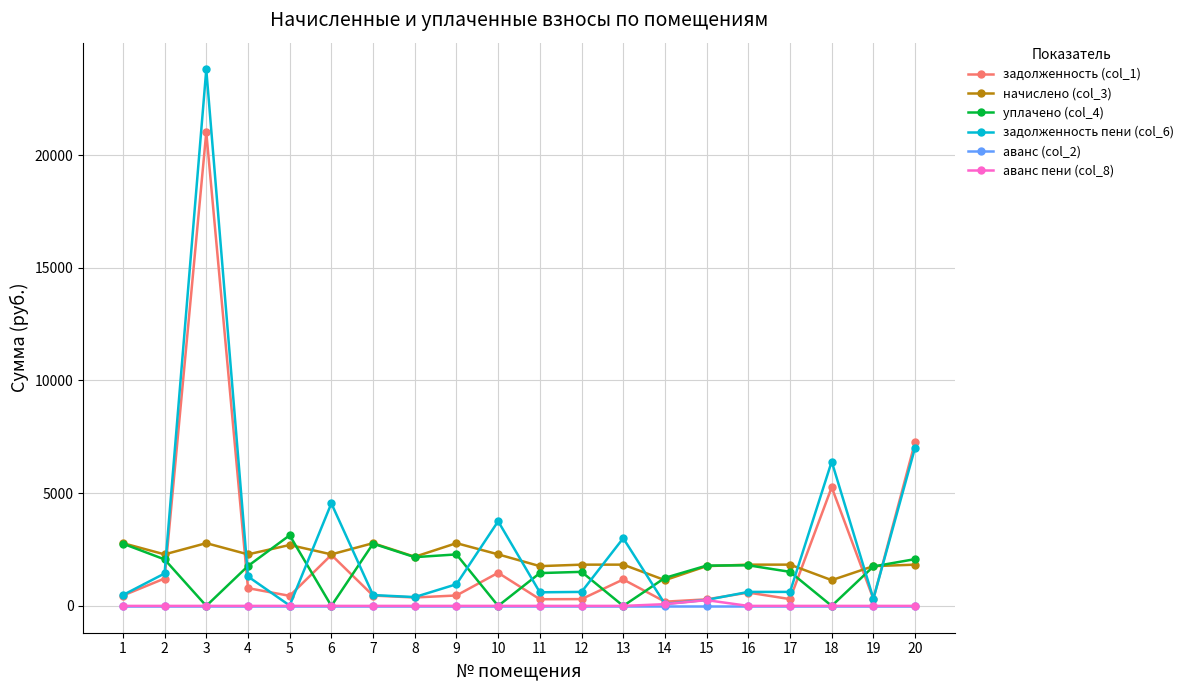

Does the chart have visible grid lines?

Yes